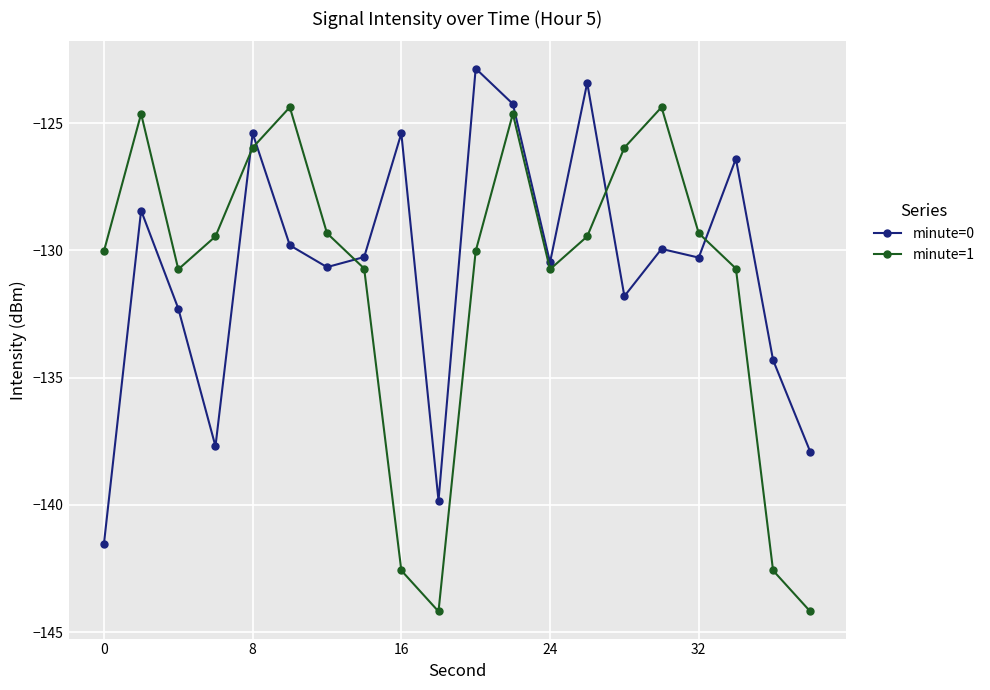

Rank the series by their maximum value, from lowest to highest.

minute=1, minute=0